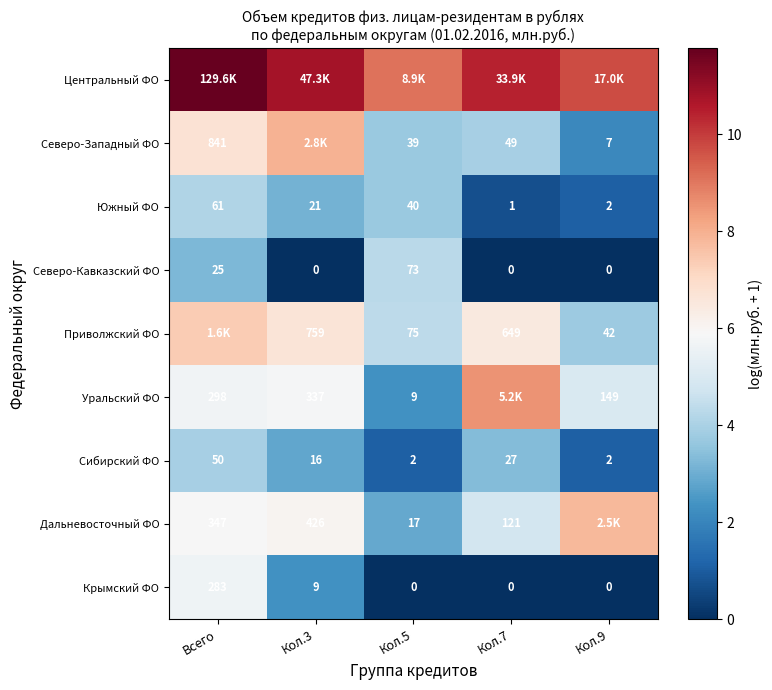

What is the sum of all Сибирский ФО values?

12.3